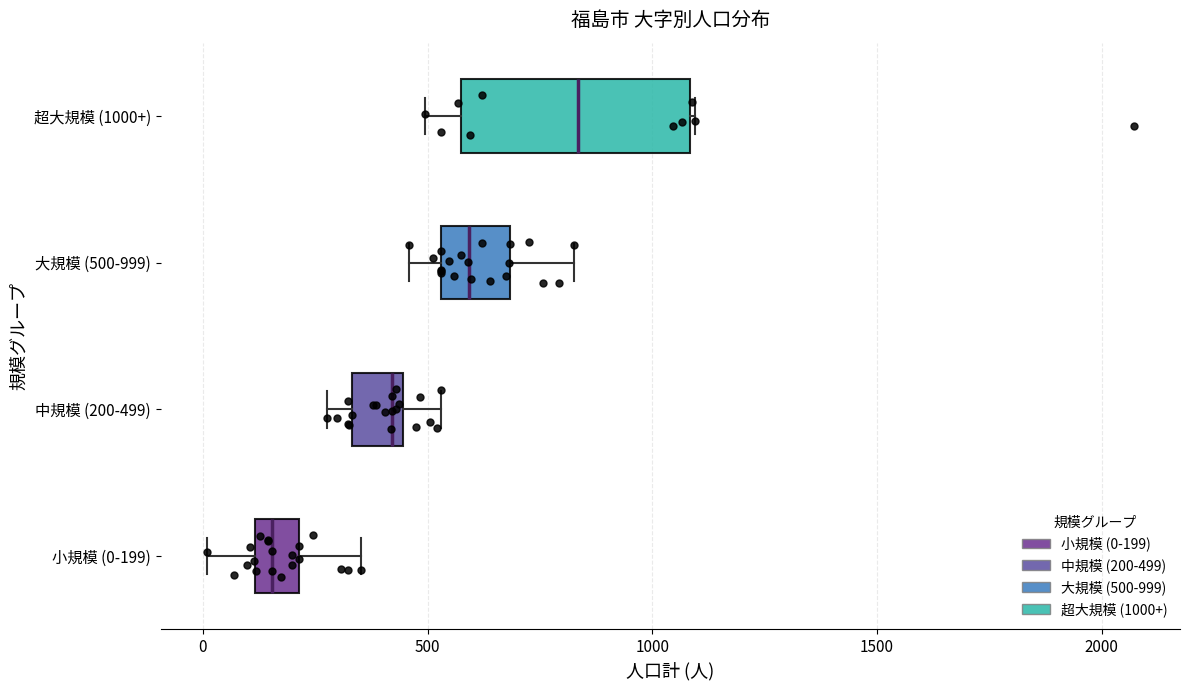

Comparing the boxes themselves (not the whiskers), which one is the widest?

超大規模 (1000+)